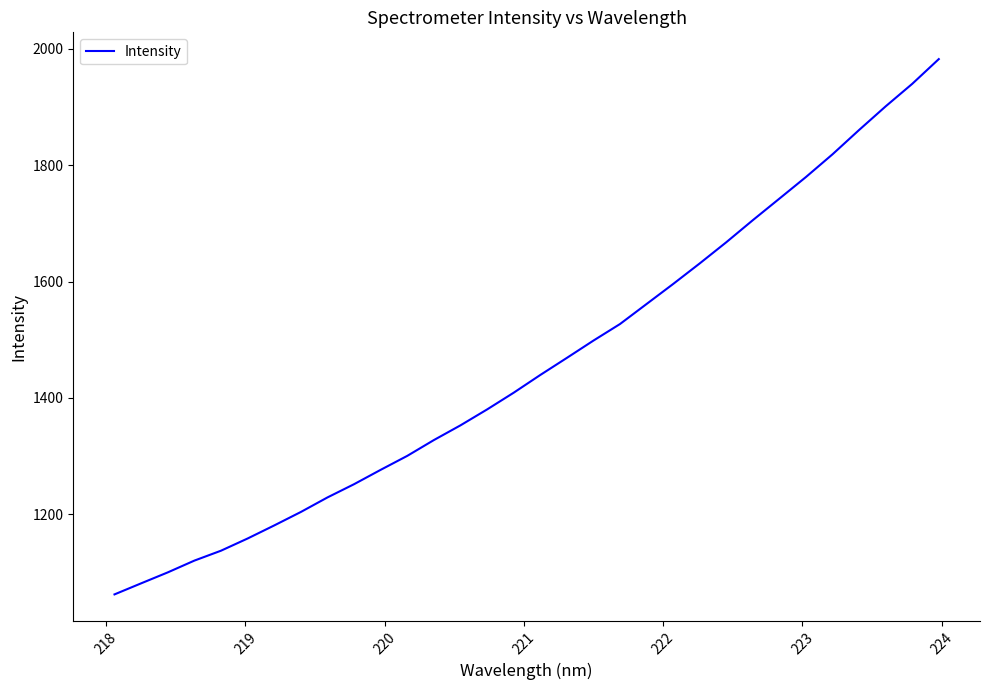

What is the minimum value shown in the chart?

1062.6